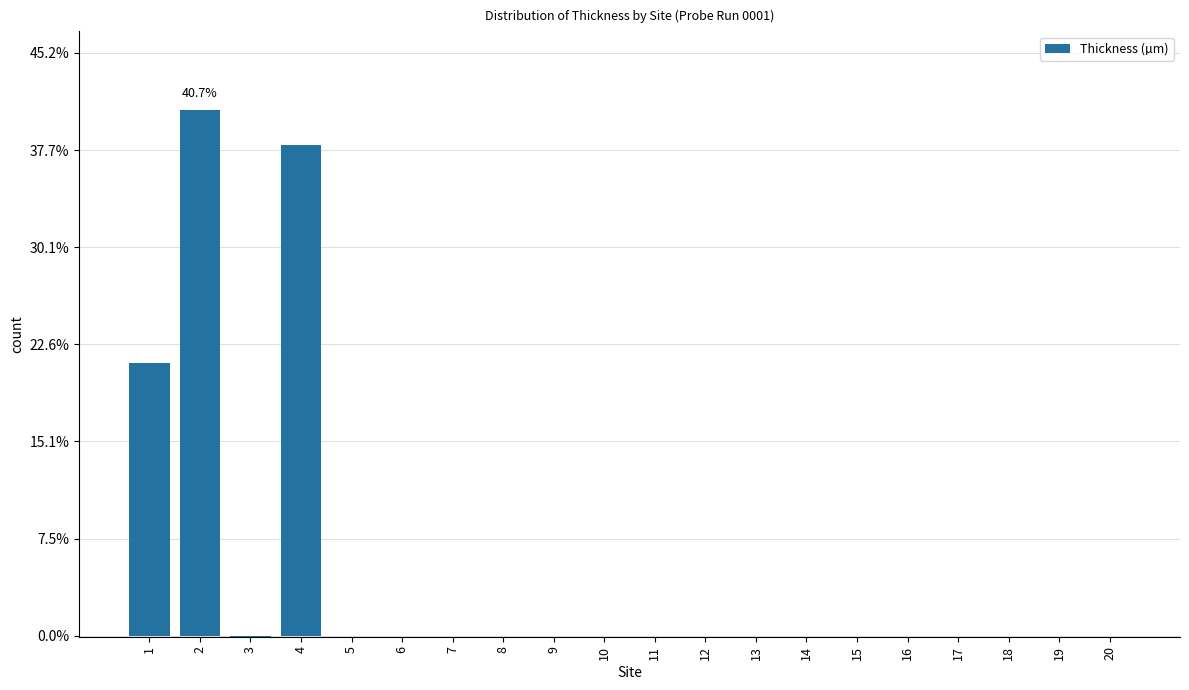

Are the bars horizontal?

No